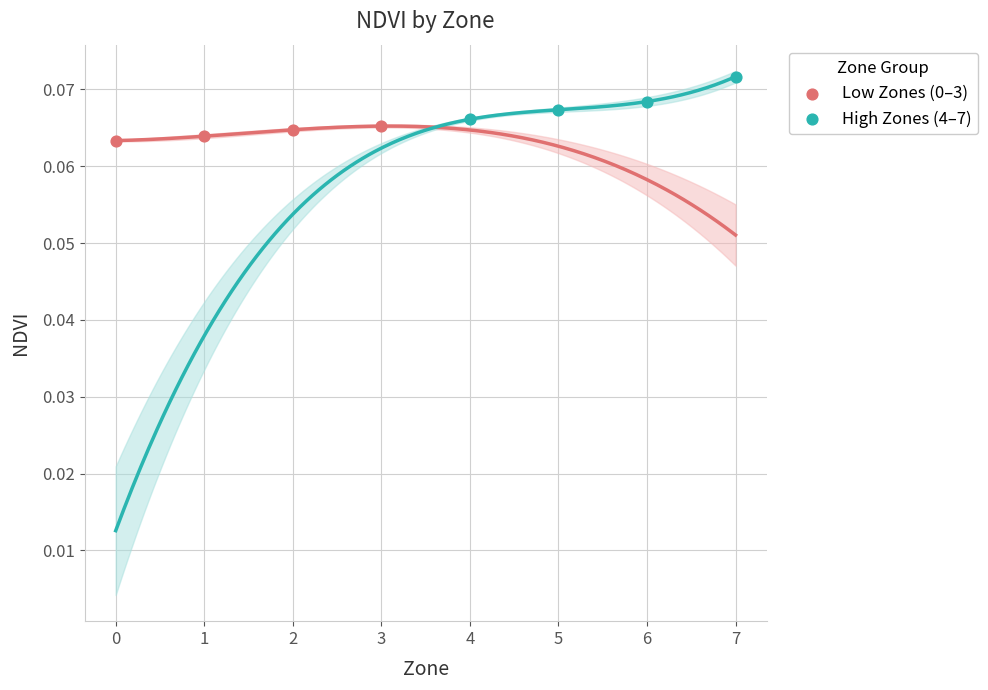

What are all the series names shown in the legend?

Low Zones (0–3), High Zones (4–7)